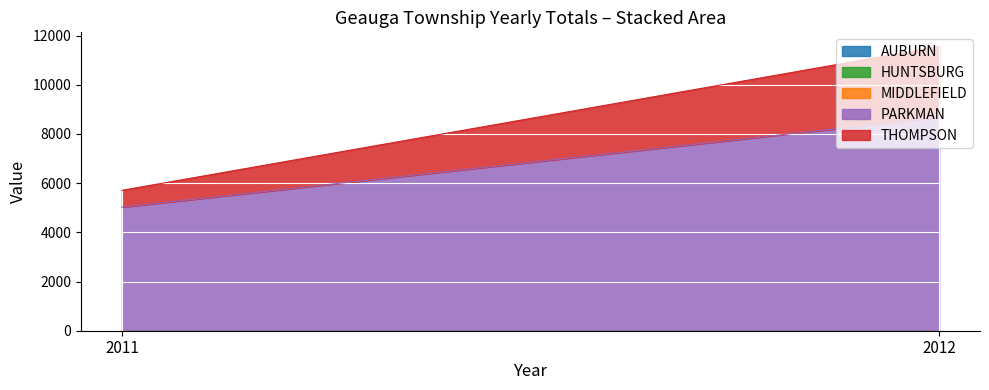

How many lines are shown in the chart?

5